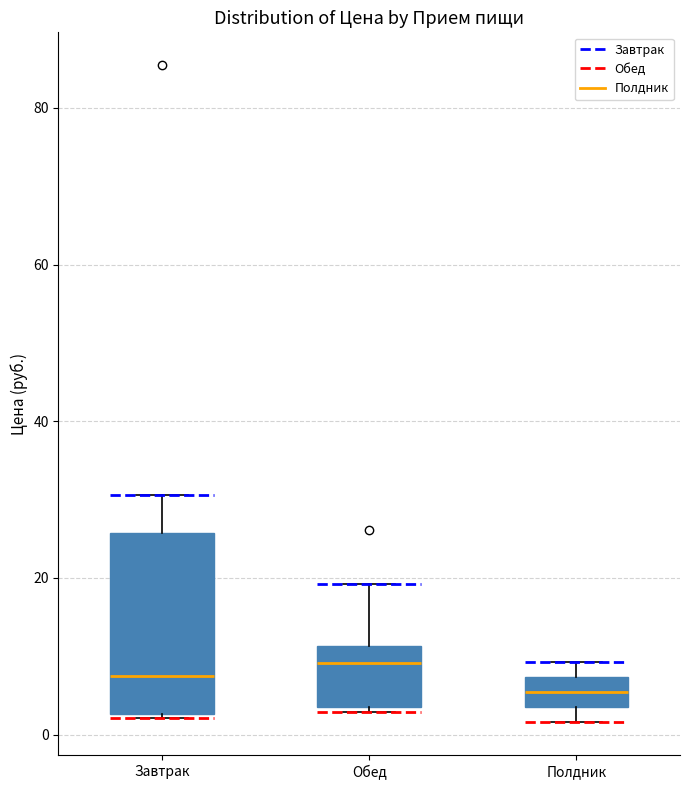

Reading left to right, transcribe this box plot: for each box, give where its median line is, the range the box spans, and where its two whiskers end, as read against the y-axis. The values are not printed on the chart, so give them approximately, as read against the axis.

Завтрак: median 8, box 2 to 26, whiskers 2 to 30
Обед: median 10, box 4 to 12, whiskers 2 to 20
Полдник: median 6, box 4 to 8, whiskers 2 to 10